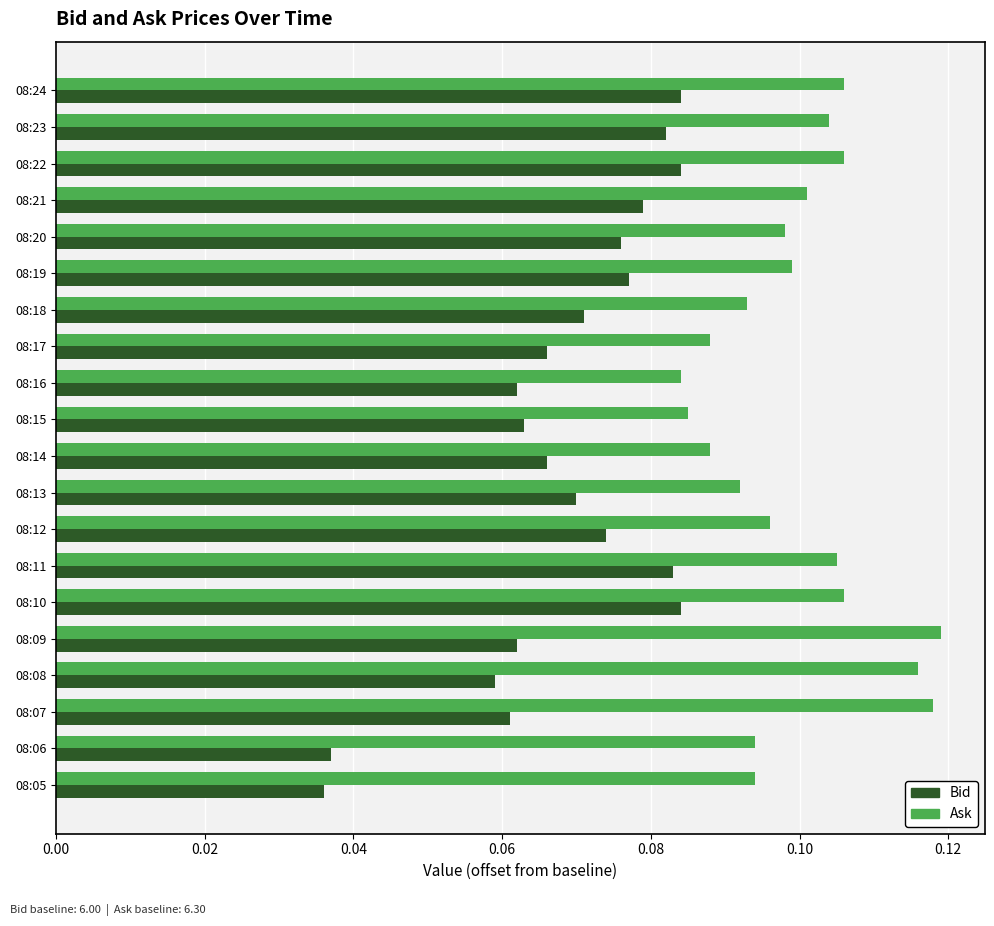

Which series has the largest range (max minus min)?

Bid